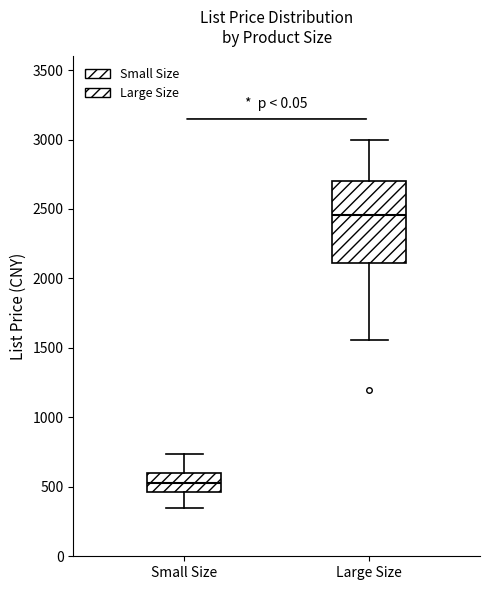

Which box has the lowest median line?

Small Size